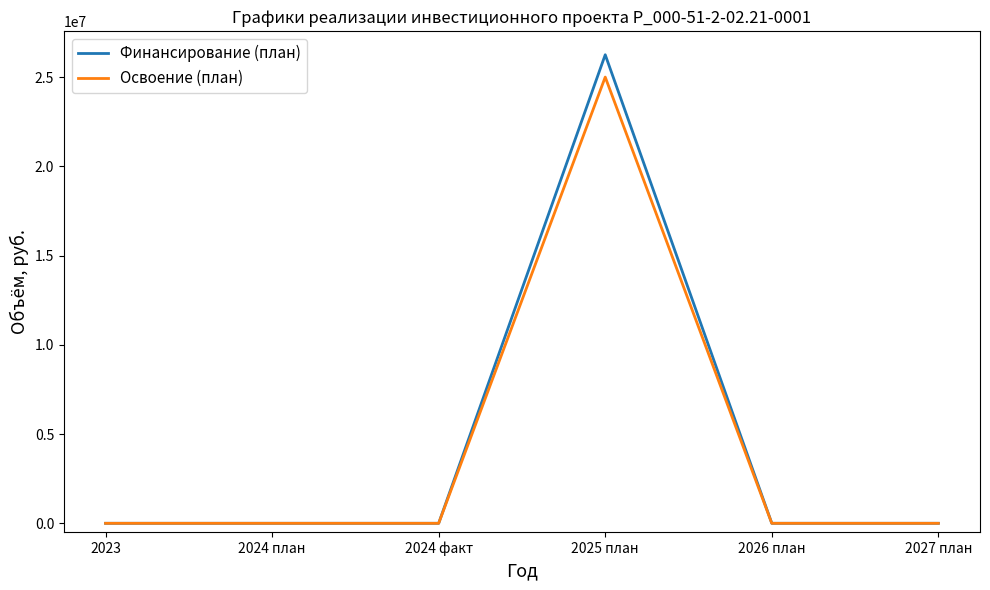

Which label corresponds to the largest value in the chart?

2025 план